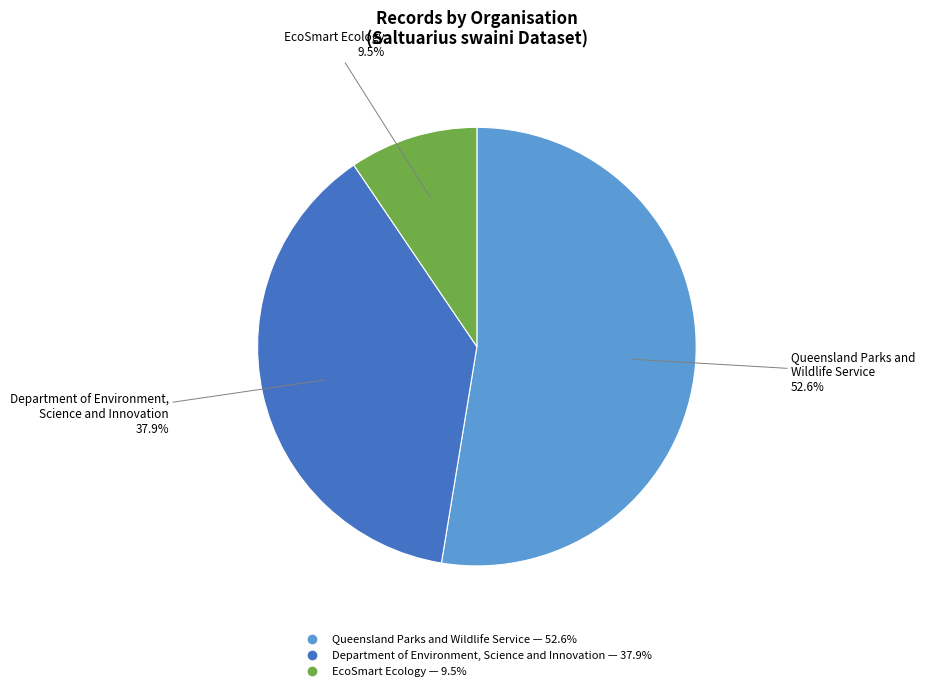

Count the number of slices in the pie.

3